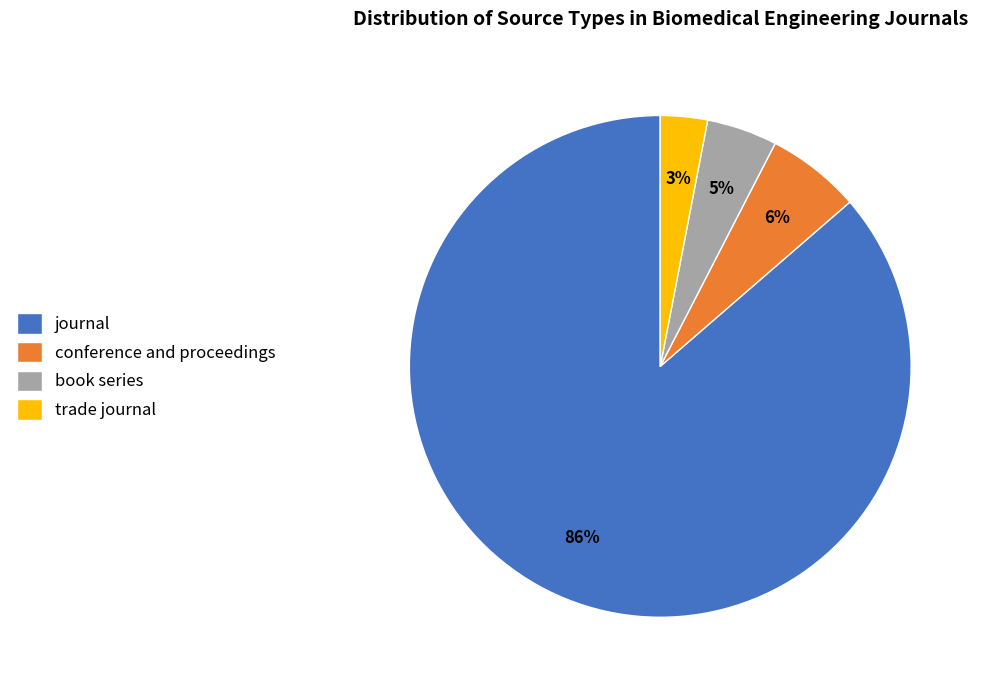

Count the number of slices in the pie.

4